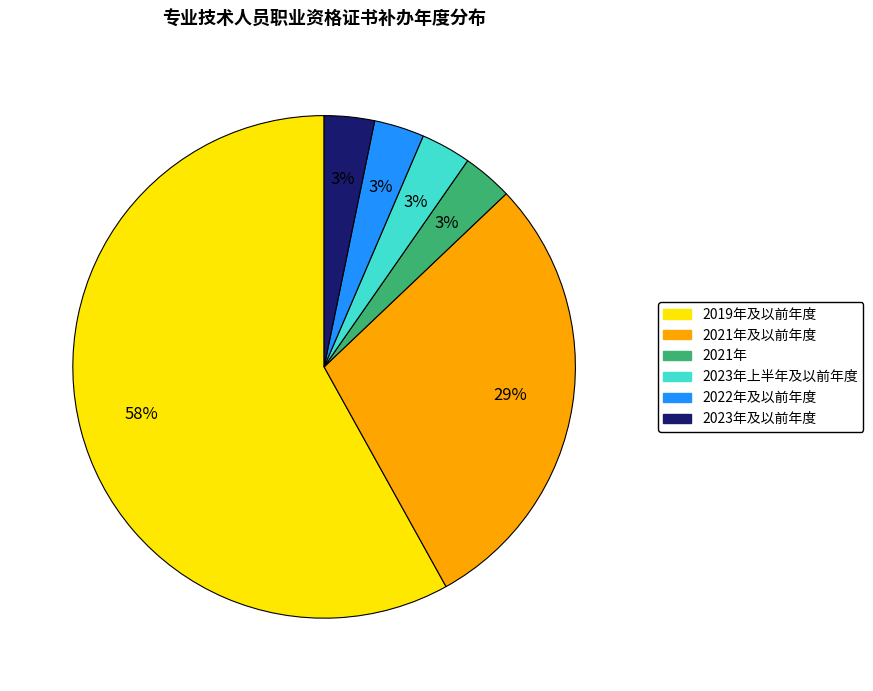

To the nearest percent, what is the average slice percentage?

17%